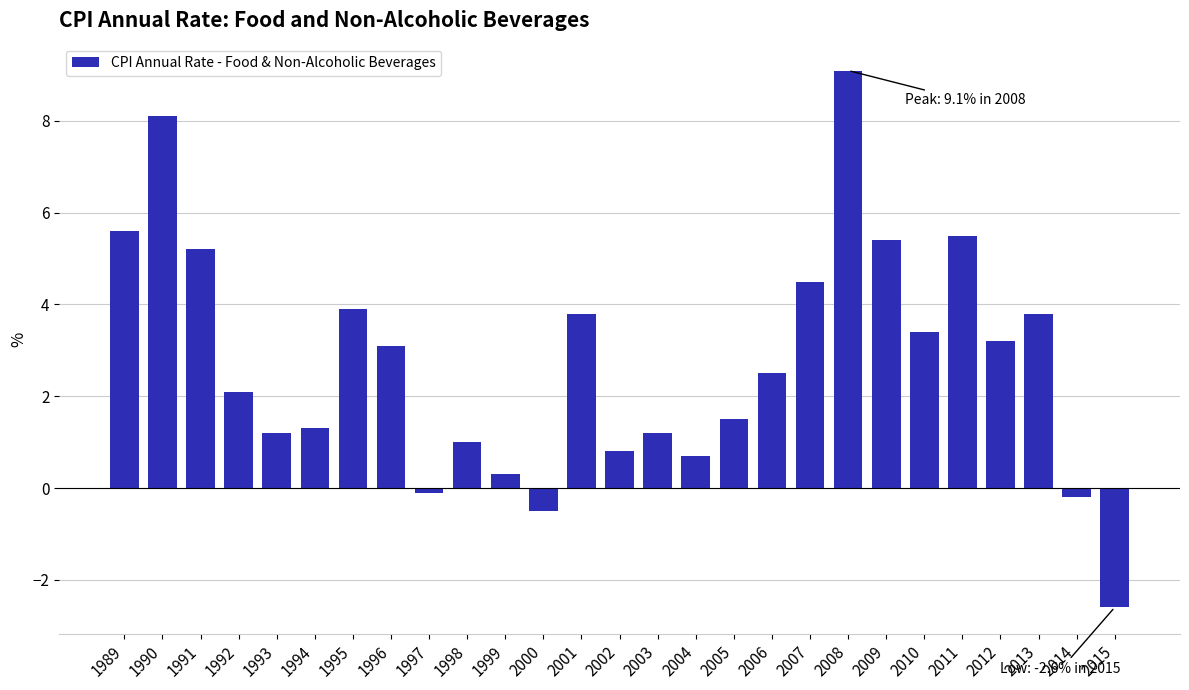

Reading left to right, extract all data points from this chart.

5.6	8.1	5.2	2.1	1.2	1.3	3.9	3.1	-0.1	1.0	0.3	-0.5	3.8	0.8	1.2	0.7	1.5	2.5	4.5	9.1	5.4	3.4	5.5	3.2	3.8	-0.2	-2.6